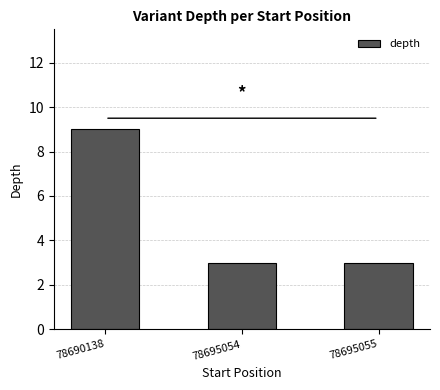

What is the change in value from 78690138 to 78695055?

-6